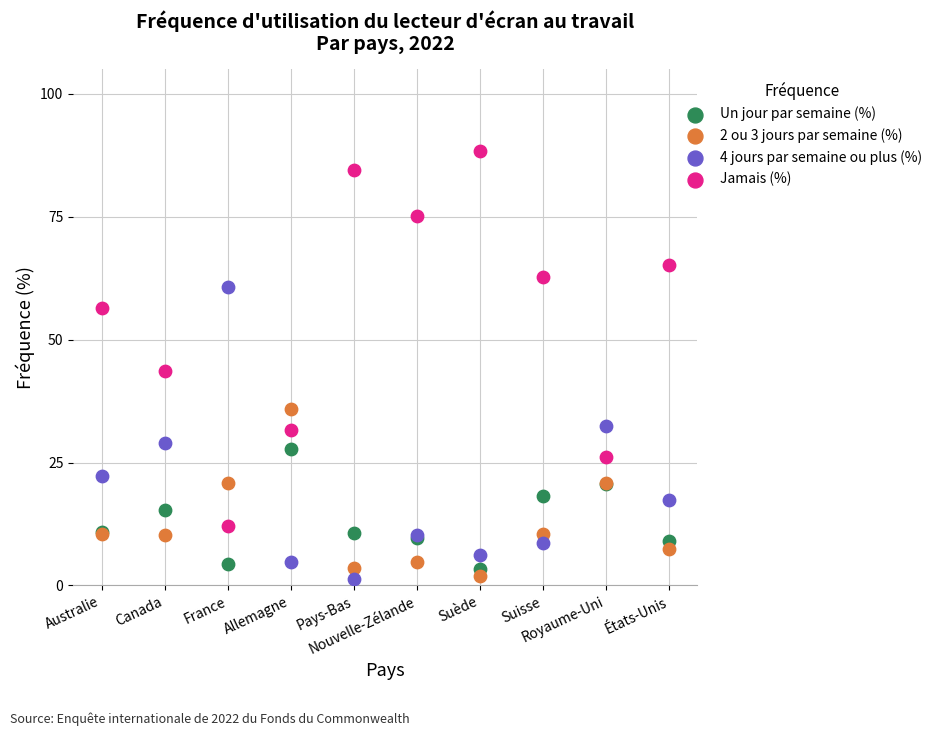

Which series reaches the maximum Y coordinate?

Jamais (%)